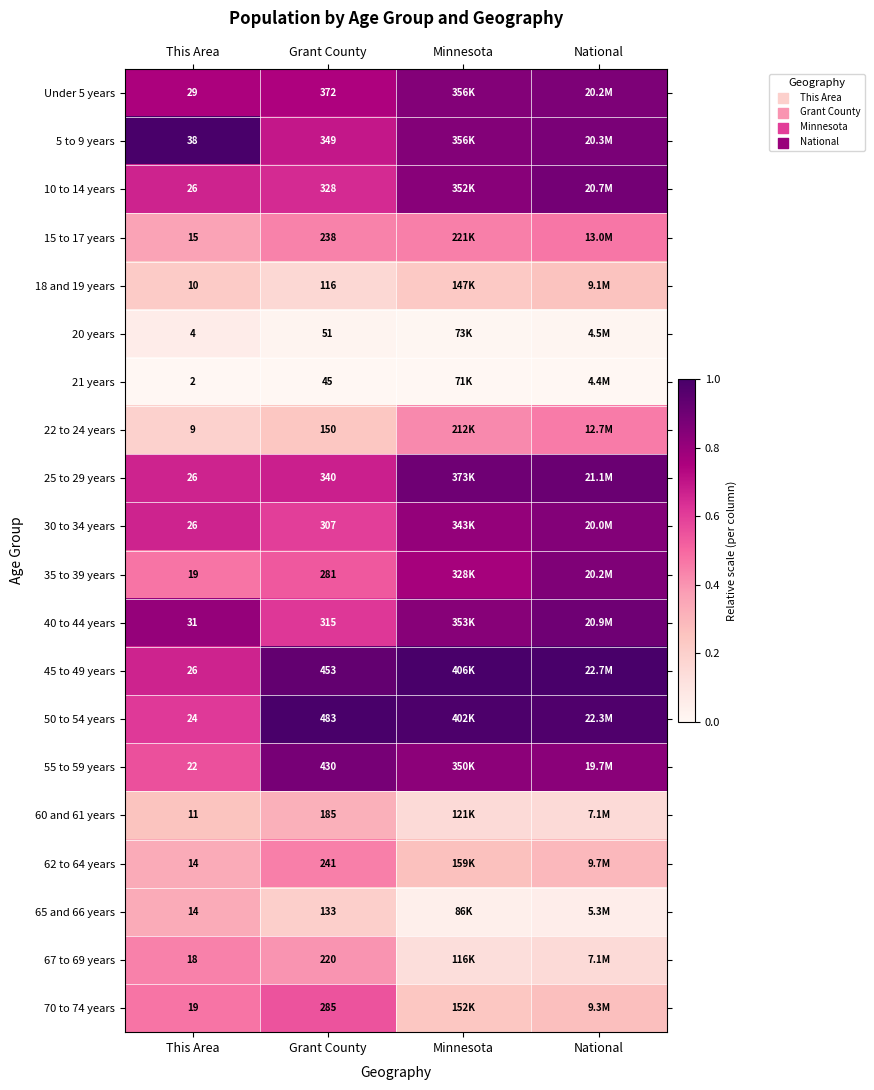

The 5 to 9 years series shows 0.2 at Minnesota. True or false?

False